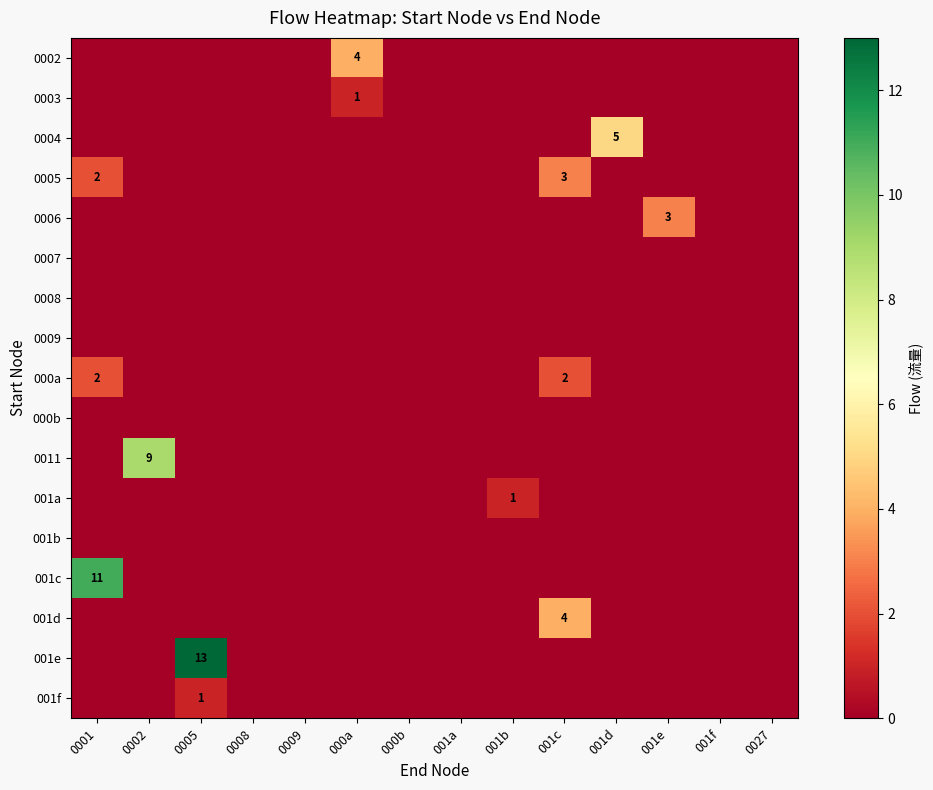

How many 0006 values are between 0 and 1?

13